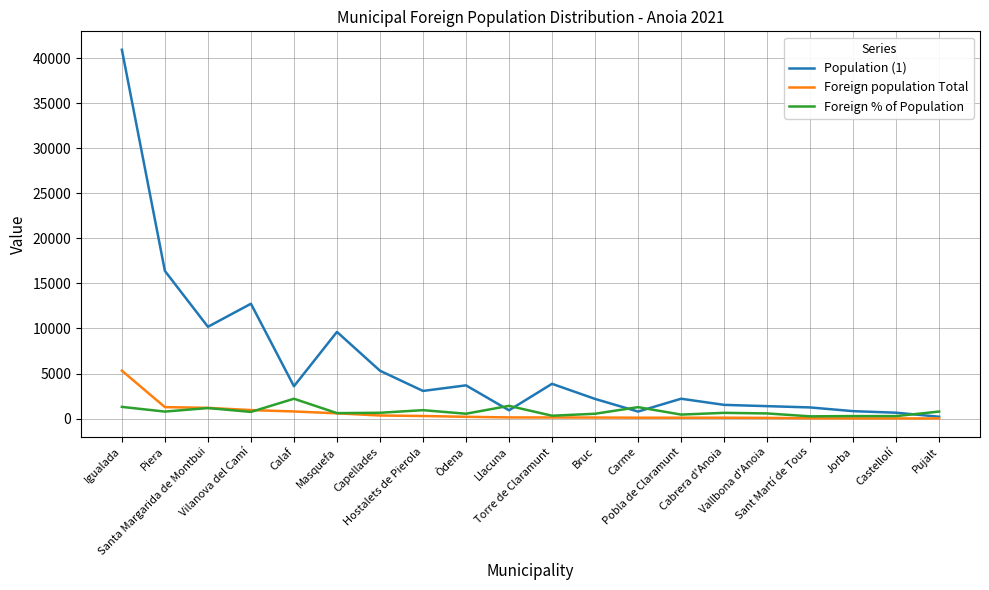

What is the minimum value shown in the chart?

16